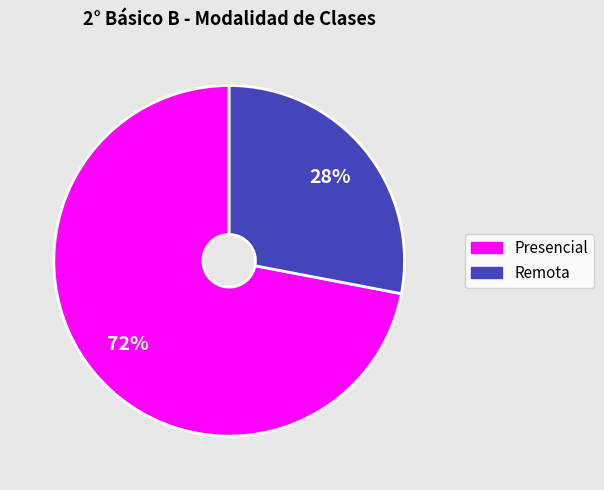

How many segments does this pie chart have?

2